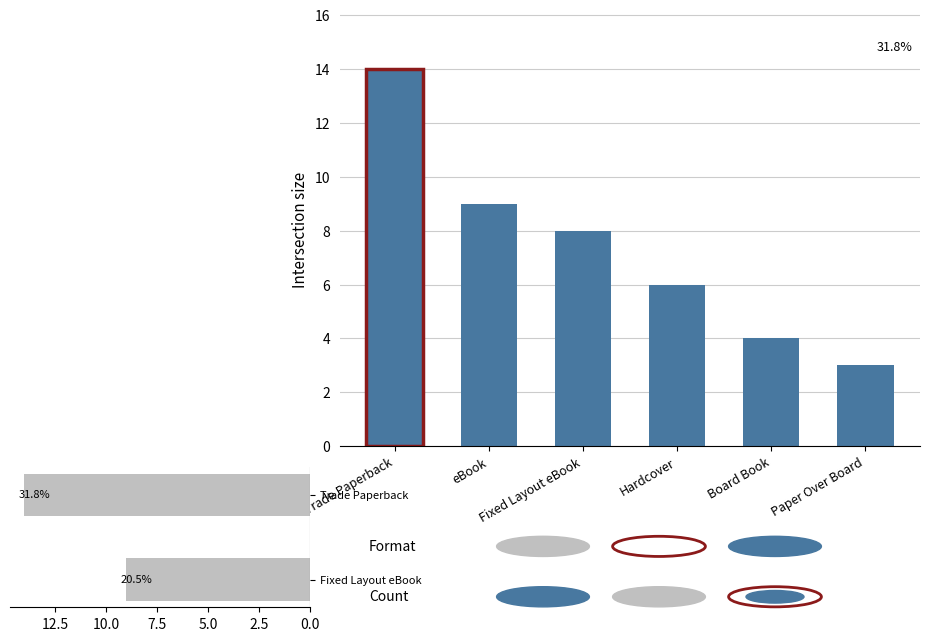

What position from the right is Board Book?

2